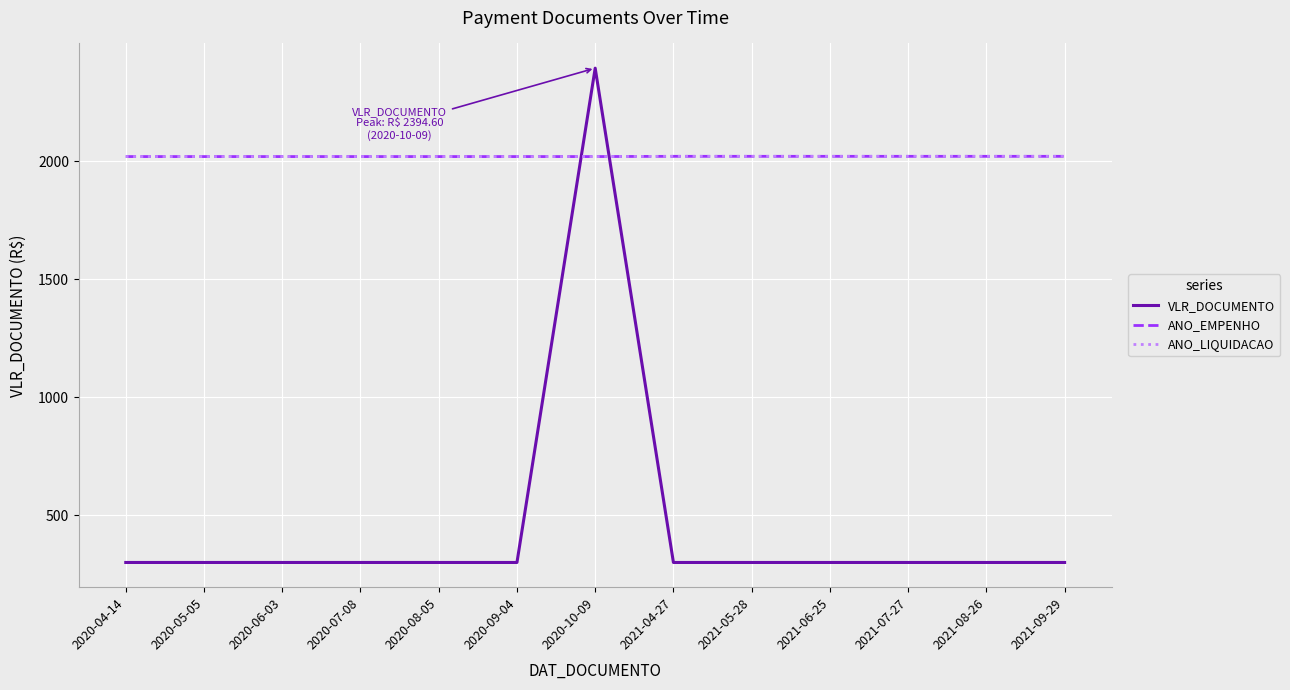

List the series in order of their peak value, lowest first.

ANO_EMPENHO, ANO_LIQUIDACAO, VLR_DOCUMENTO